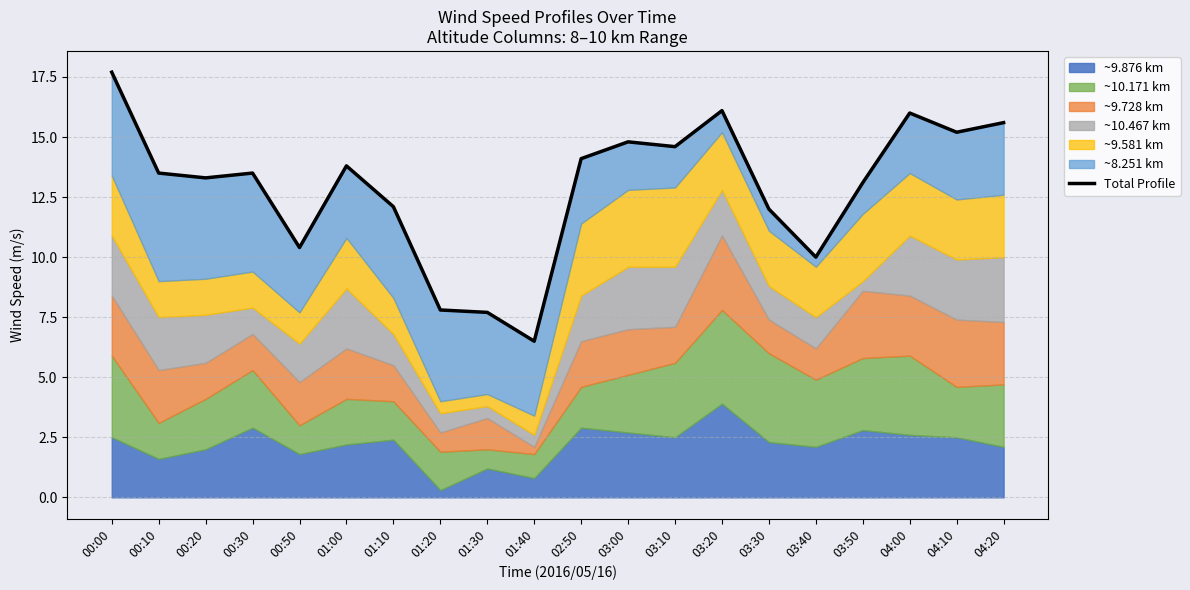

At which label is the value closest to 12?

03:30